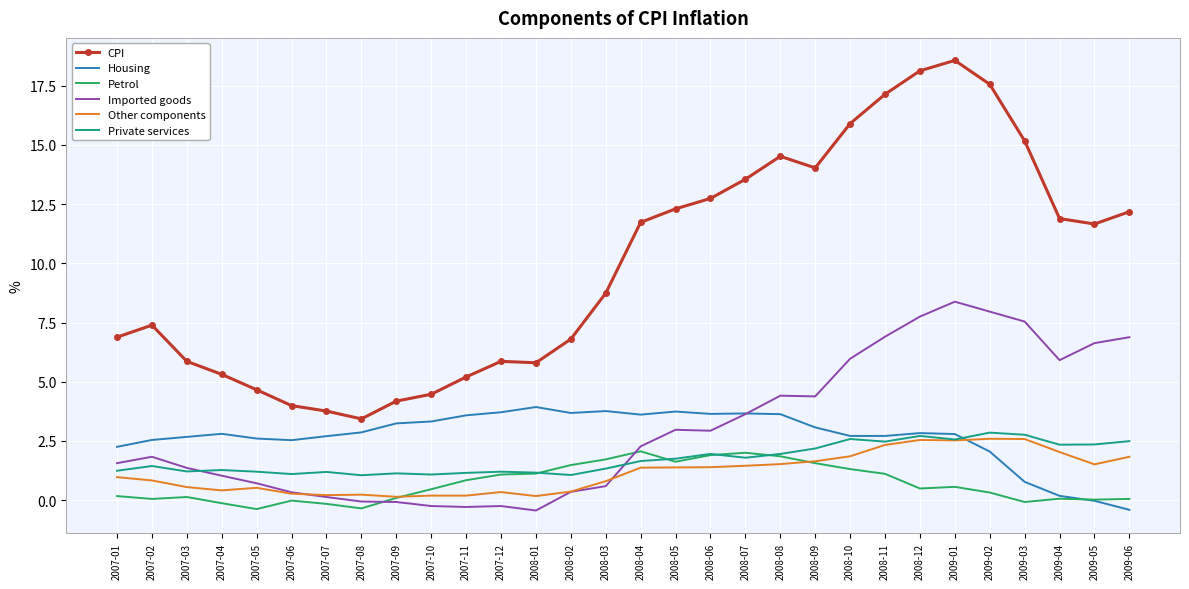

True or false: Private services and CPI cross at least once.

False